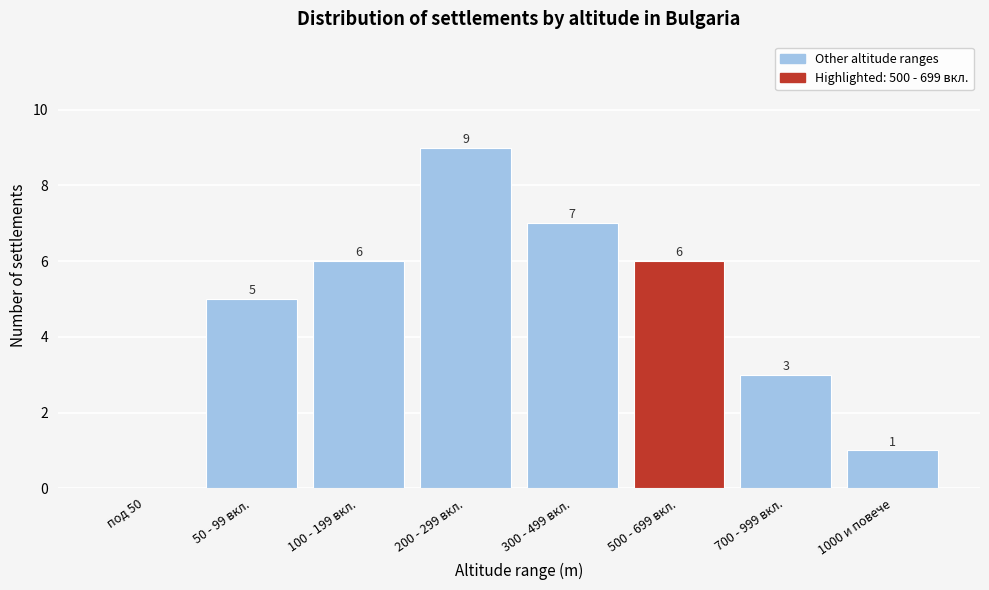

Reading left to right, transcribe all the data shown in this chart.

под 50=0	50 - 99 вкл.=5	100 - 199 вкл.=6	200 - 299 вкл.=9	300 - 499 вкл.=7	500 - 699 вкл.=6	700 - 999 вкл.=3	1000 и повече=1